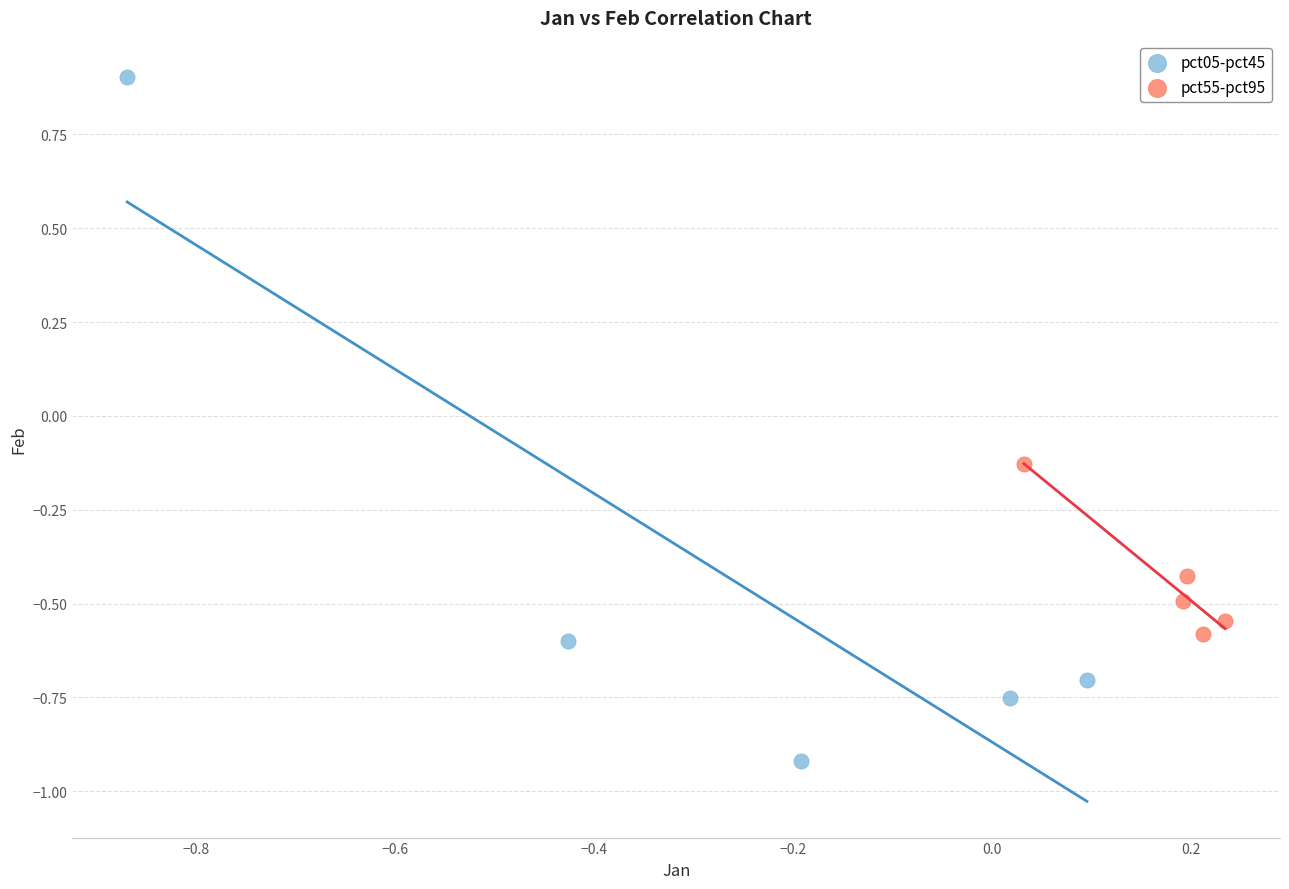

Which series contains the highest Y value?

pct05-pct45